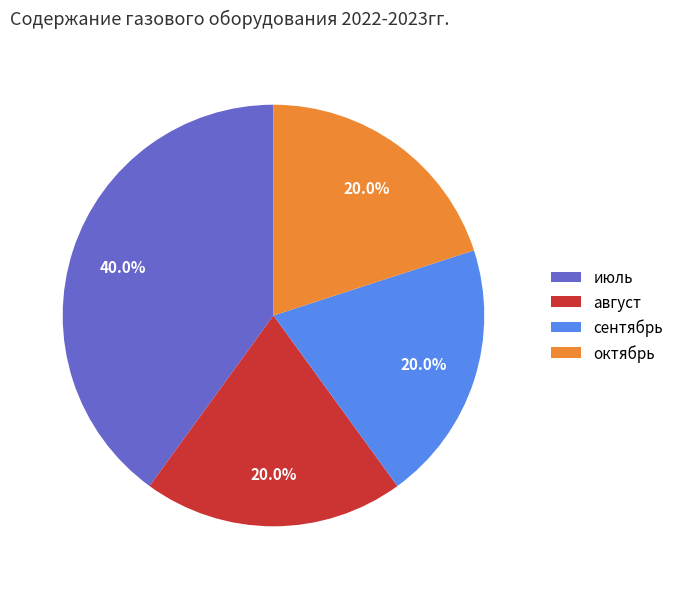

What is the total percentage of август and июль?

60.0%